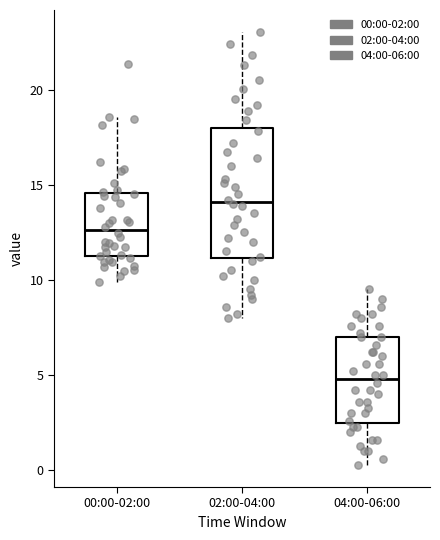

Which box has the lowest median line?

04:00-06:00